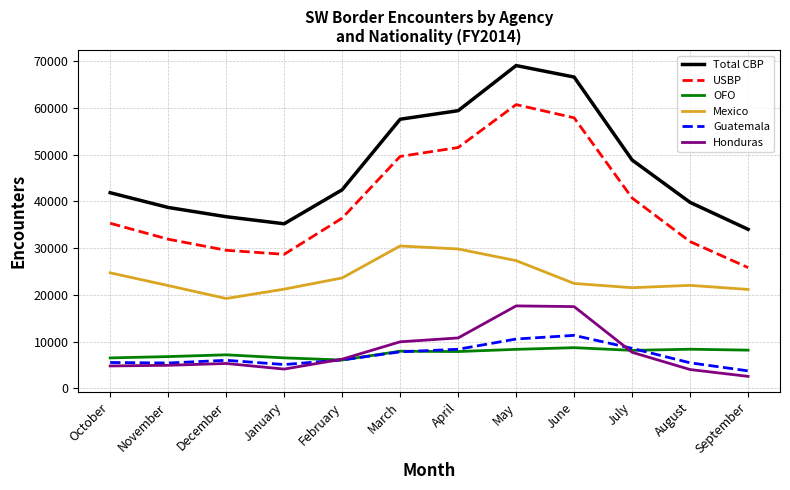

Is it true that Total CBP equals 41840 at October?

True